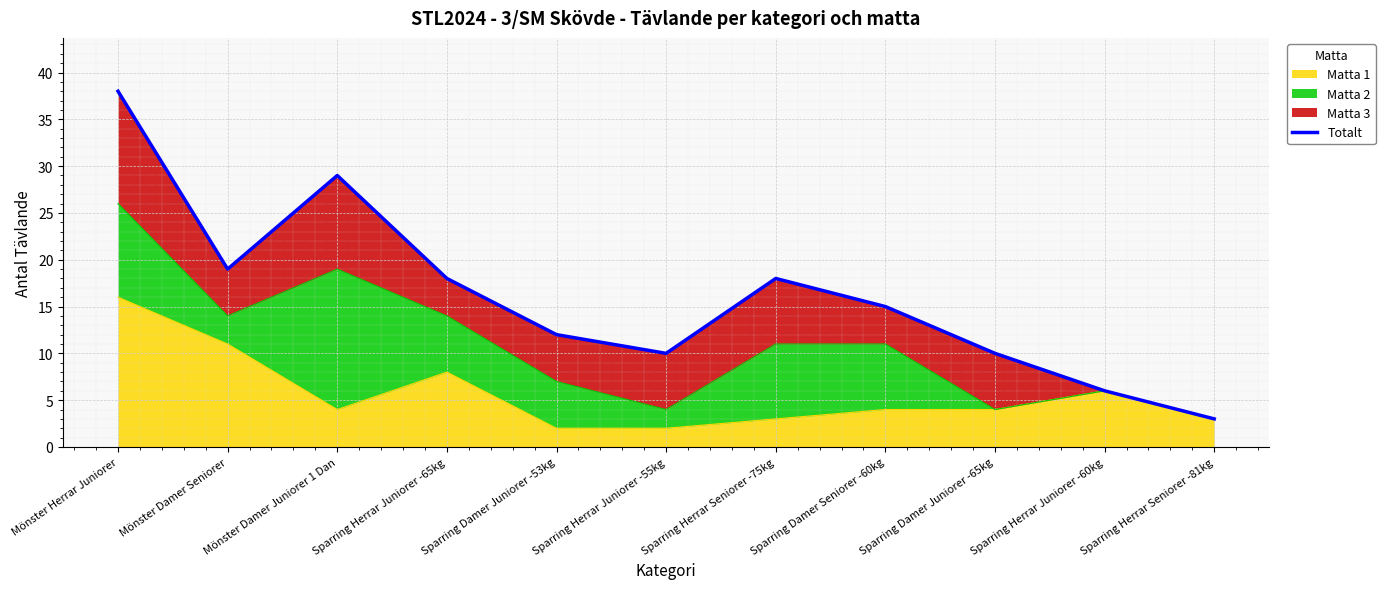

What is the difference between the values at Sparring Herrar Juniorer -60kg and Sparring Herrar Juniorer -65kg?

12